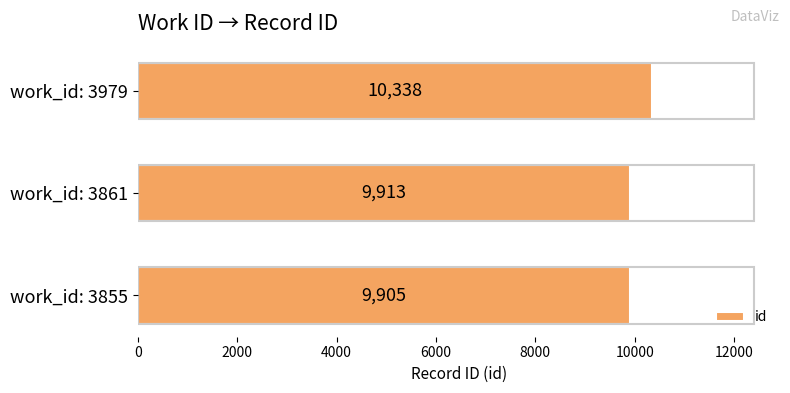

The value at work_id: 3979 is 10338. True or false?

True